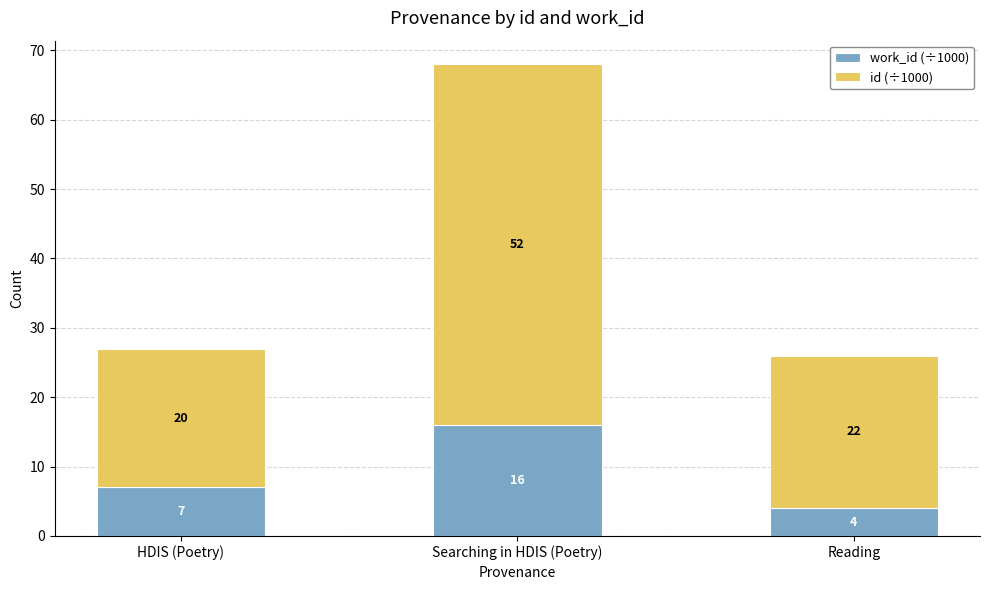

What is the total value across all series at Searching in HDIS (Poetry)?

68